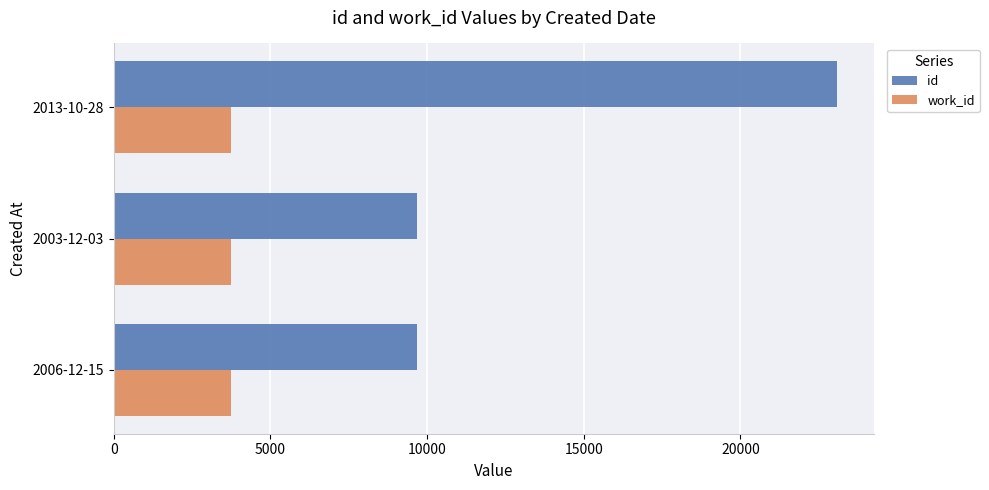

At which label is id closest to 16386?

2003-12-03